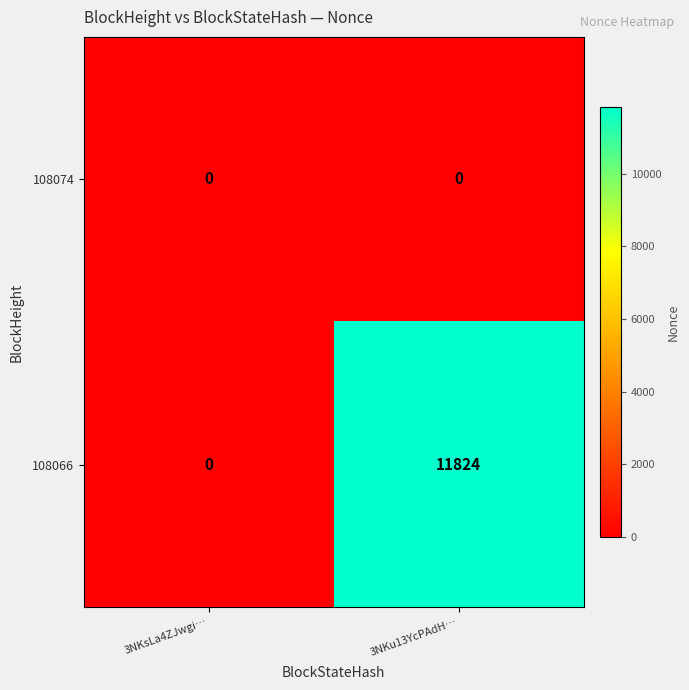

What is the difference between the 108066 values at 3NKsLa4ZJwgi… and 3NKu13YcPAdH…?

11824